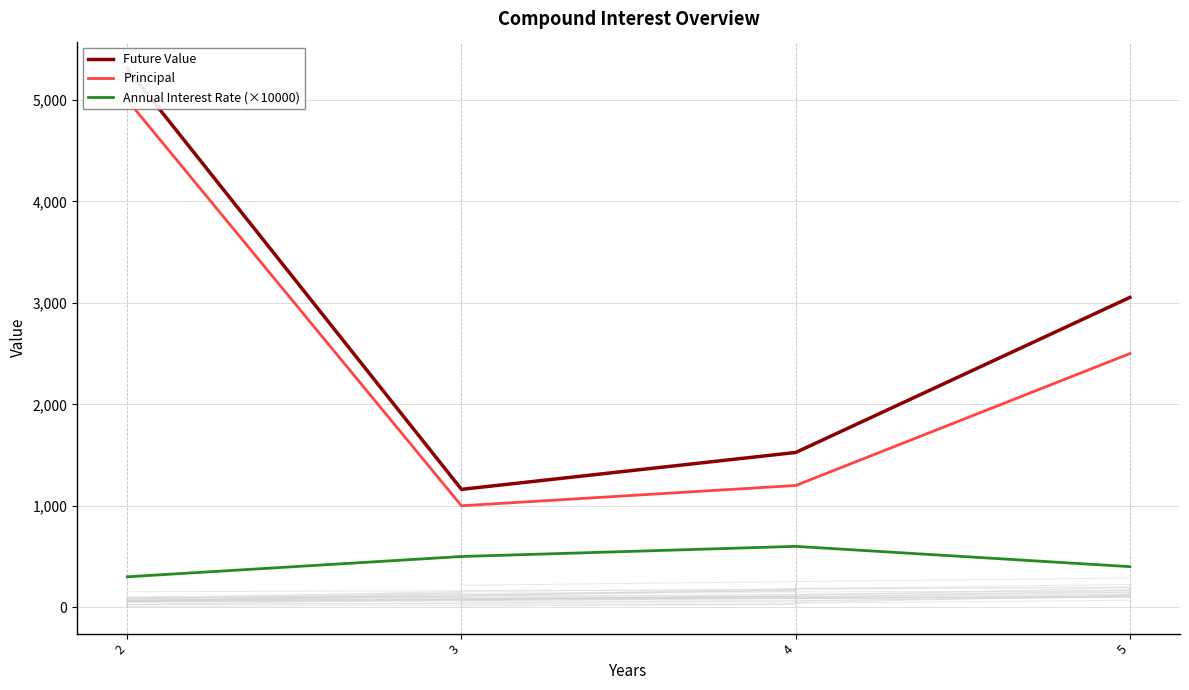

How many Annual Interest Rate (×10000) values are between 400 and 600?

3